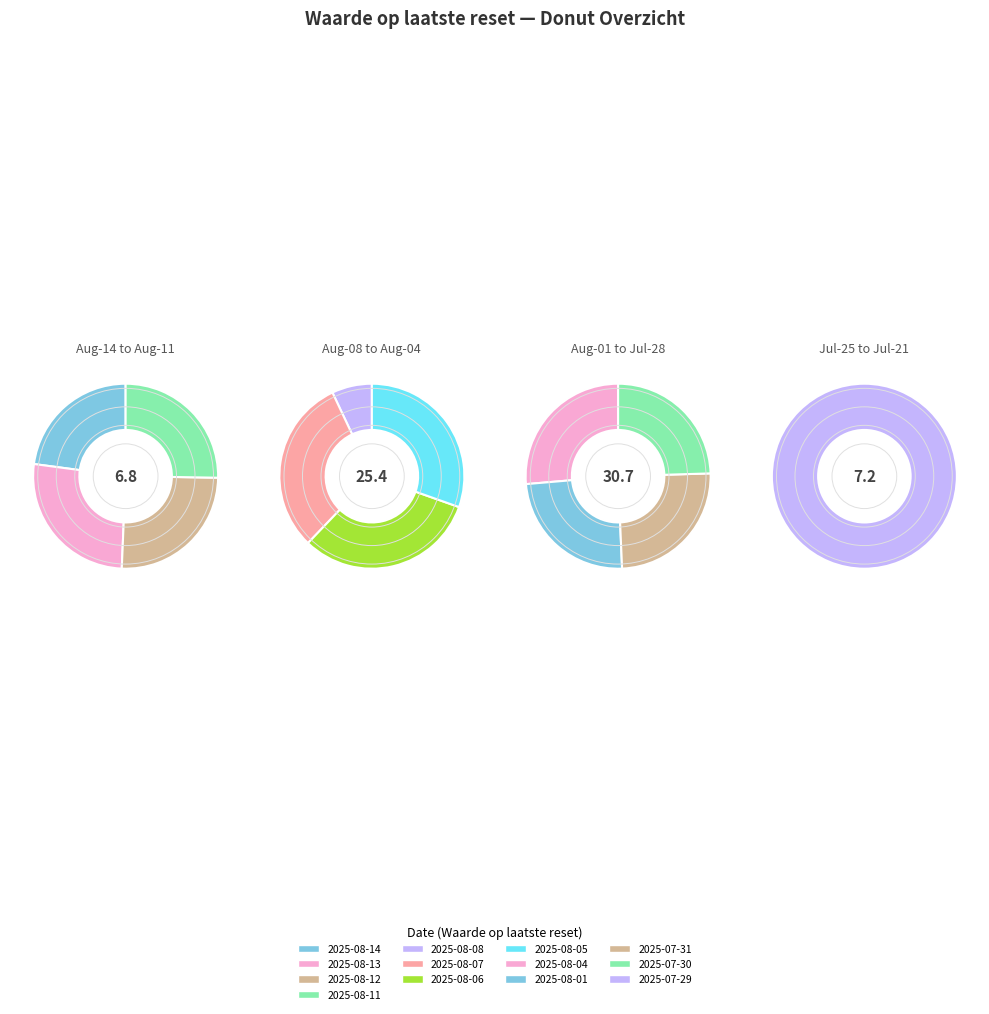

To the nearest percent, what portion does 2025-08-13 represent?

3%